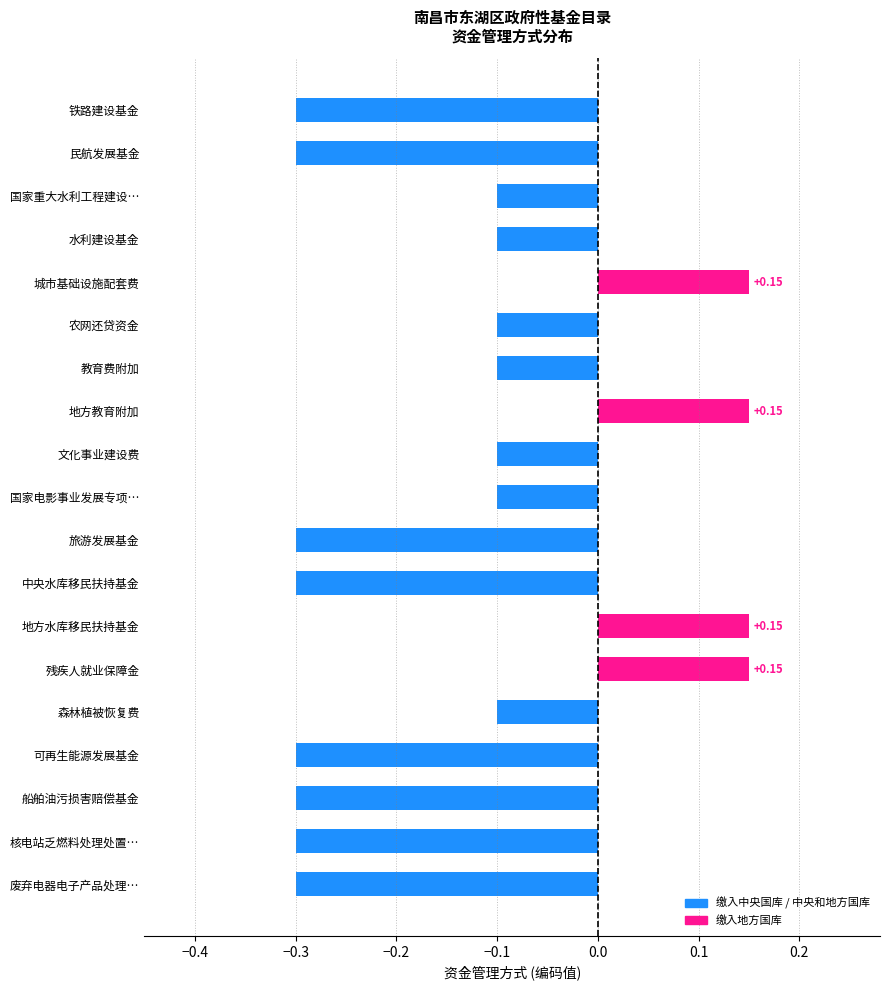

What is the sum of all values?

-2.5